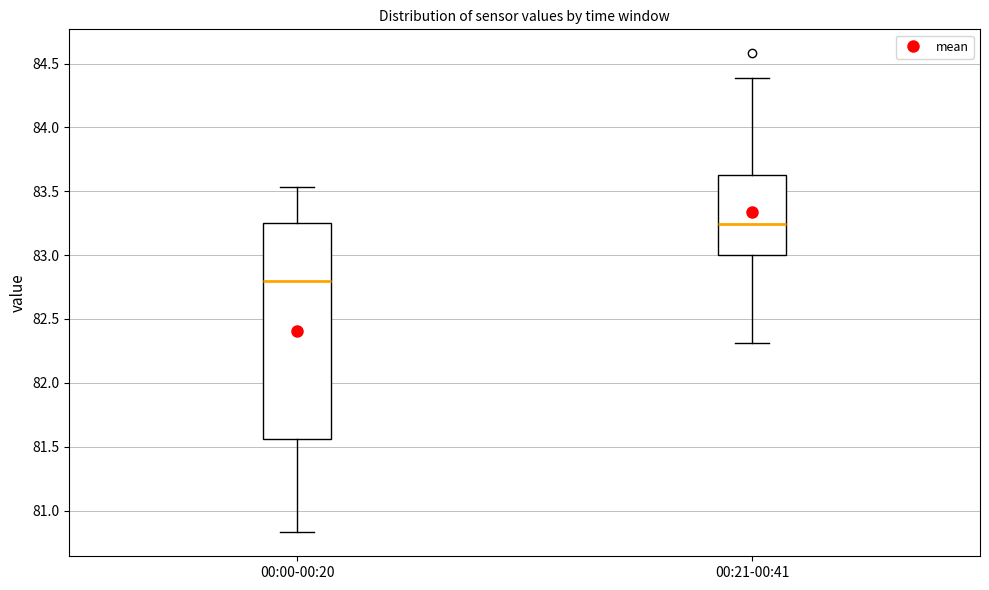

Where does the upper whisker of the box for 00:21-00:41 end on the y-axis? The values are not printed on the chart, so give them approximately, as read against the axis.

84.40